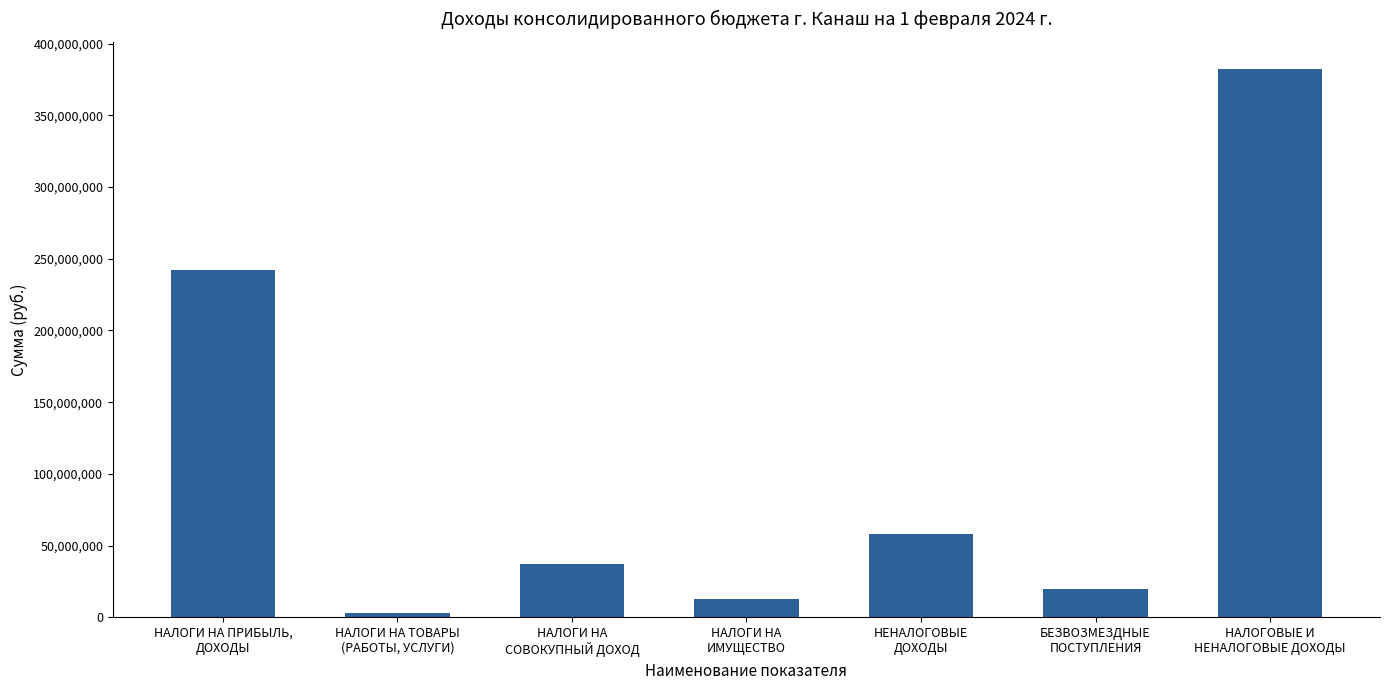

Approximately how many times larger is the value at НАЛОГИ НА
ИМУЩЕСТВО compared to НАЛОГИ НА
СОВОКУПНЫЙ ДОХОД?

0.4